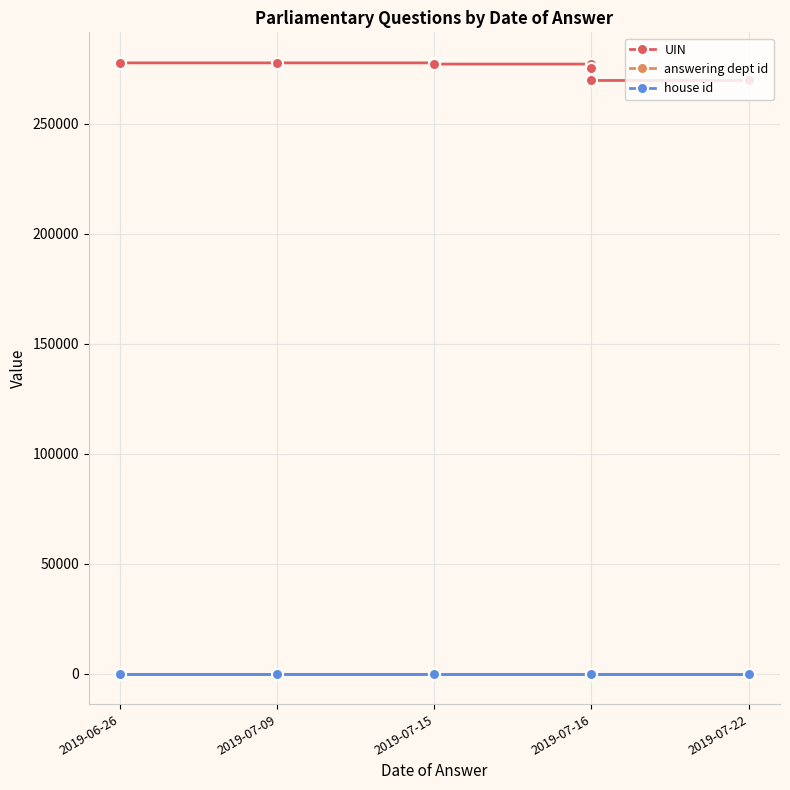

At which category does the chart reach its minimum across all series?

2019-06-26